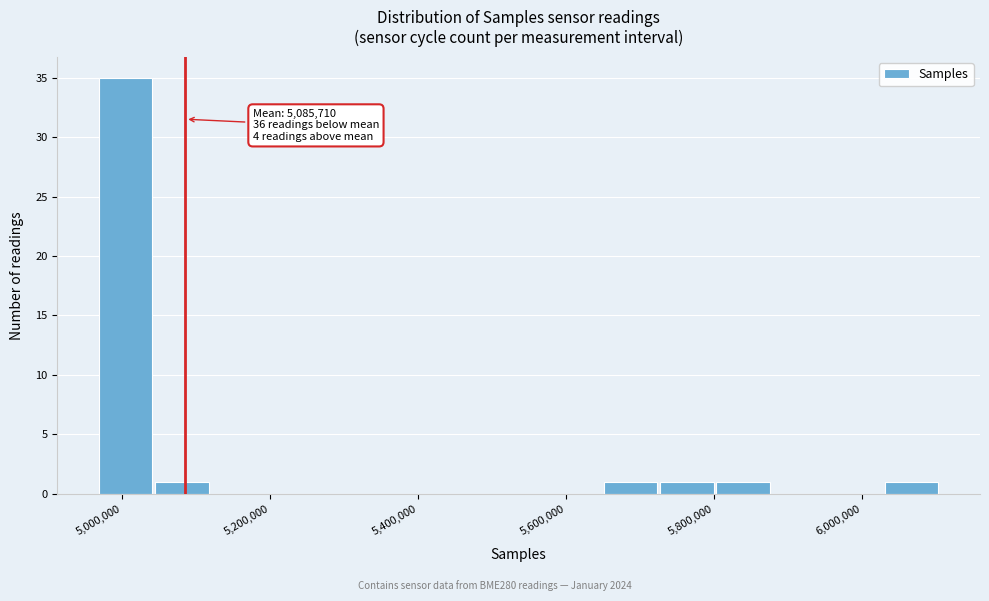

Around what value on the x-axis is the tallest bar? Give the approximate position of its centre, as read against the axis.

5000000